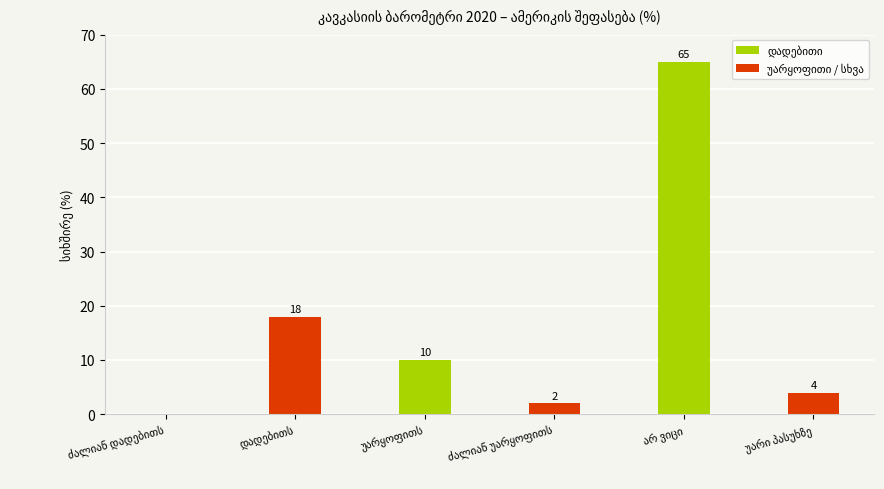

What is the sum of all values?

99